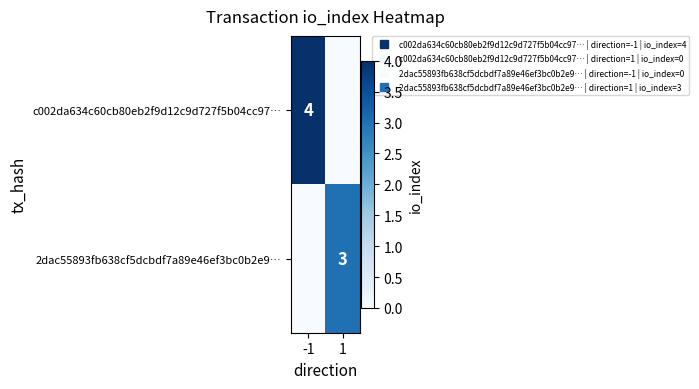

How many distinct data groups are displayed?

2